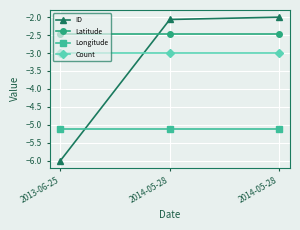

What are all the series names shown in the legend?

ID, Latitude, Longitude, Count